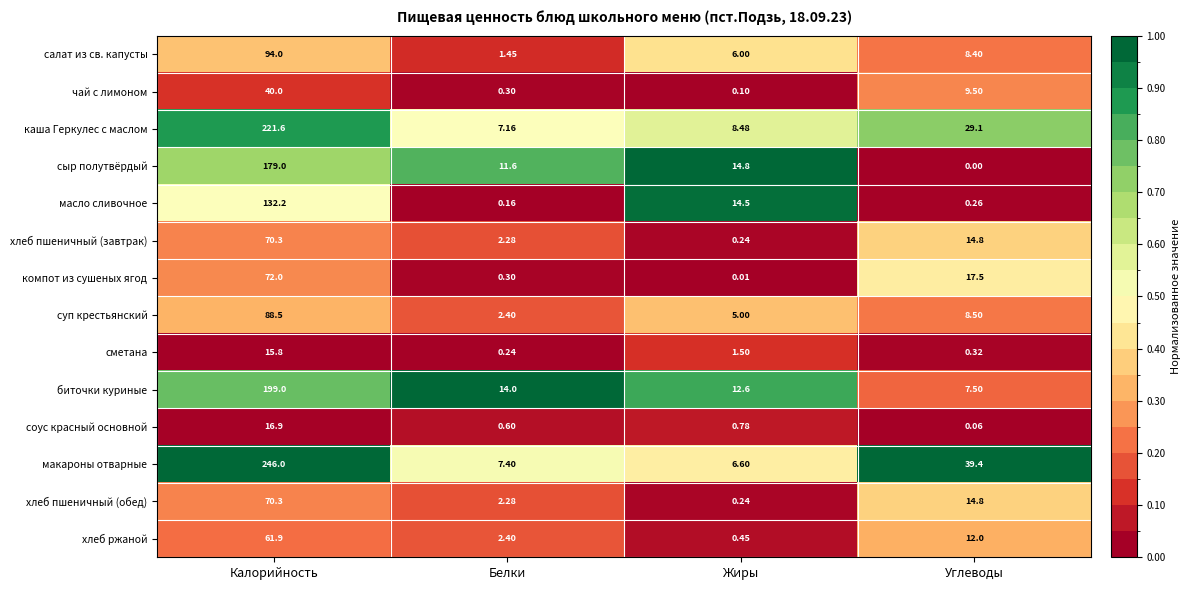

At which label is сыр полутвёрдый closest to 89?

Жиры